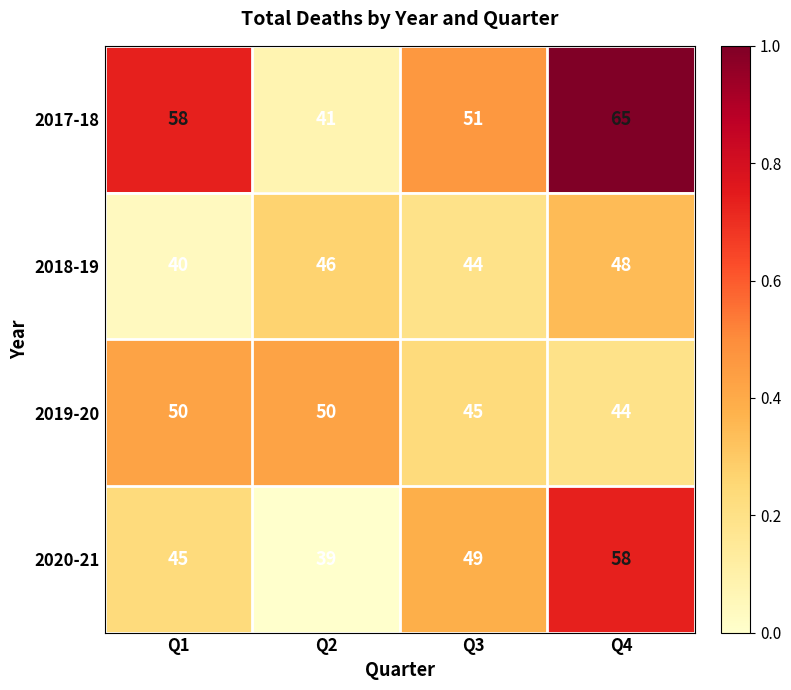

Reading left to right, extract all data points from this chart.

2017-18: 58	41	51	65
2018-19: 40	46	44	48
2019-20: 50	50	45	44
2020-21: 45	39	49	58